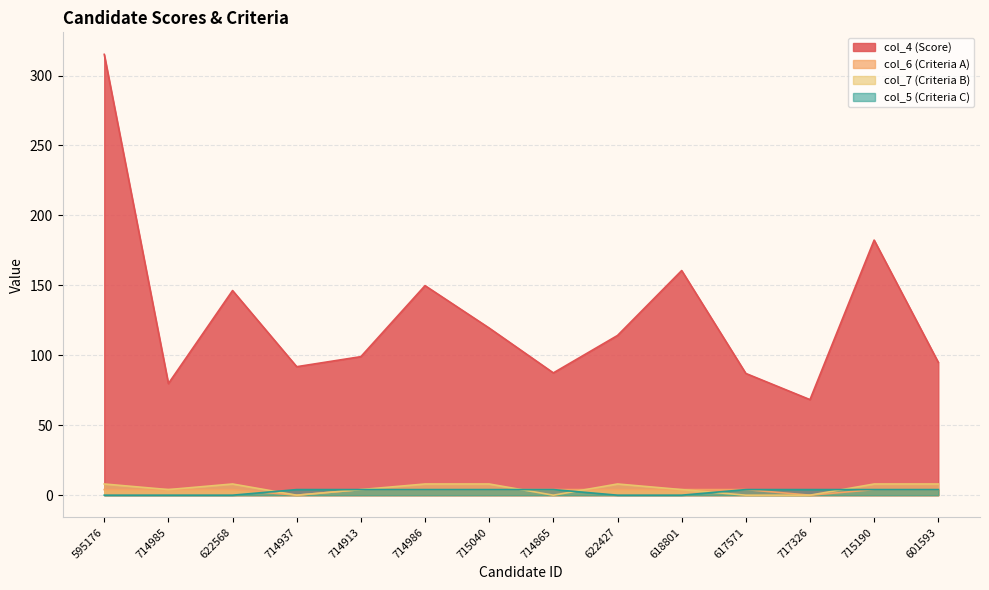

Is it true that col_6 (Criteria A) equals 6.5 at 595176?

False